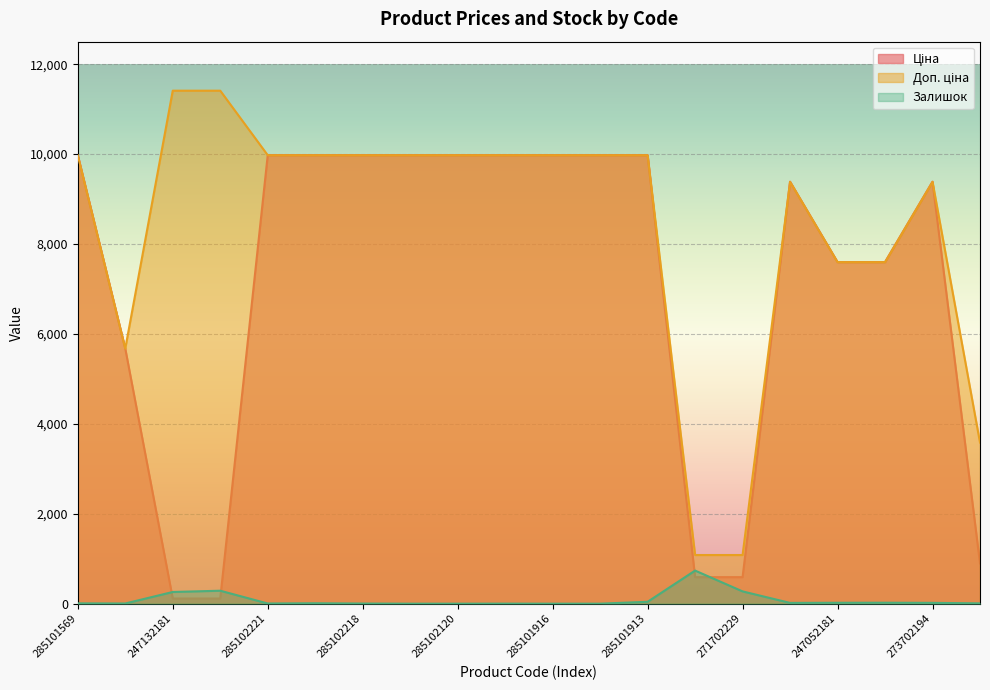

How many series are shown in this chart?

3